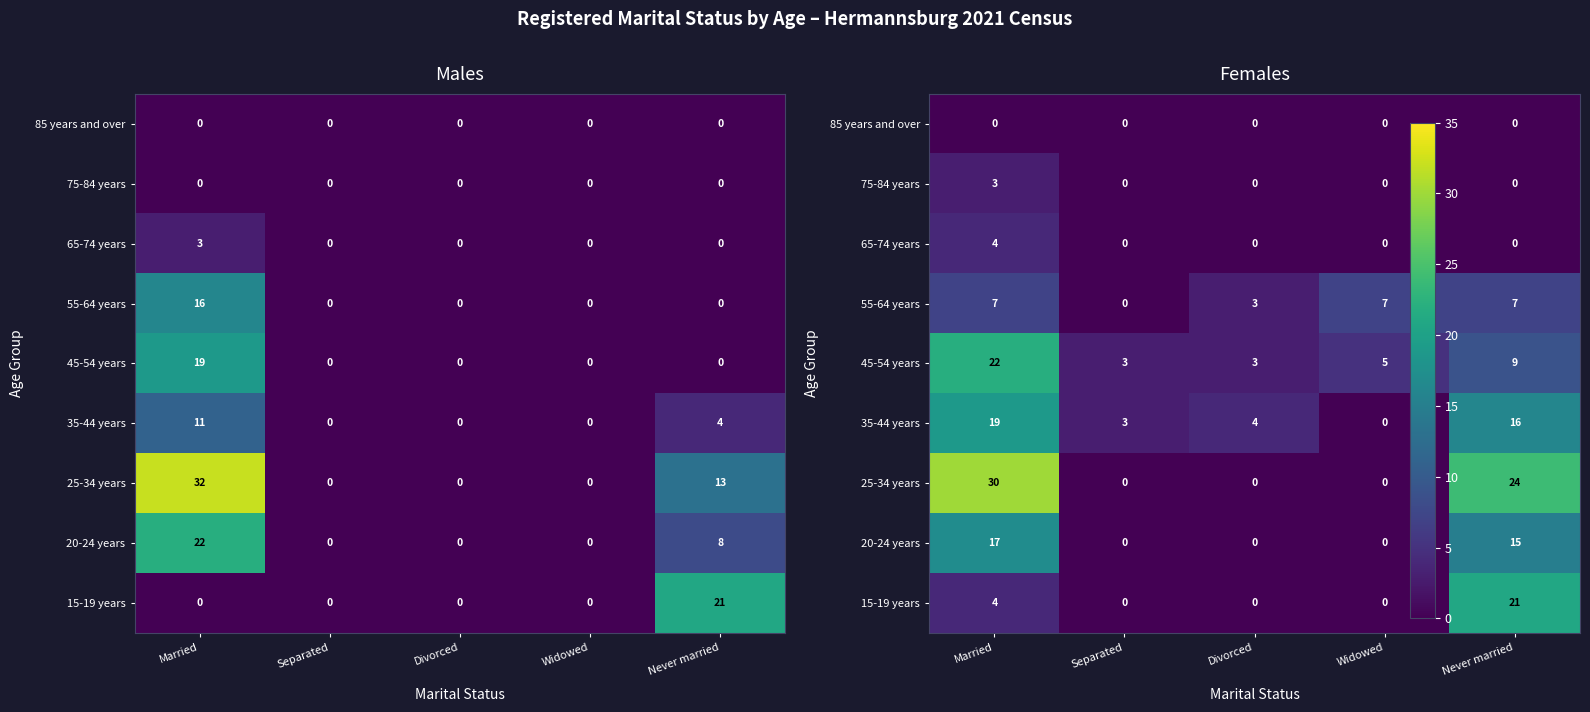

Which series changed the most between Separated and Divorced?

55-64 years